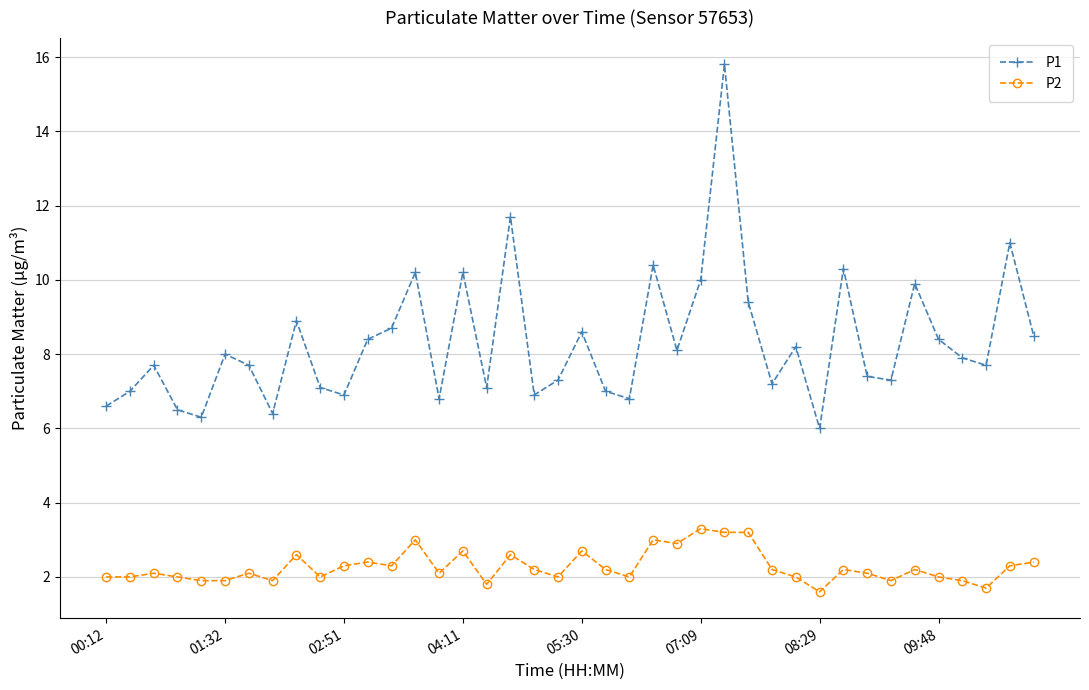

What is the maximum value for P1?

15.8